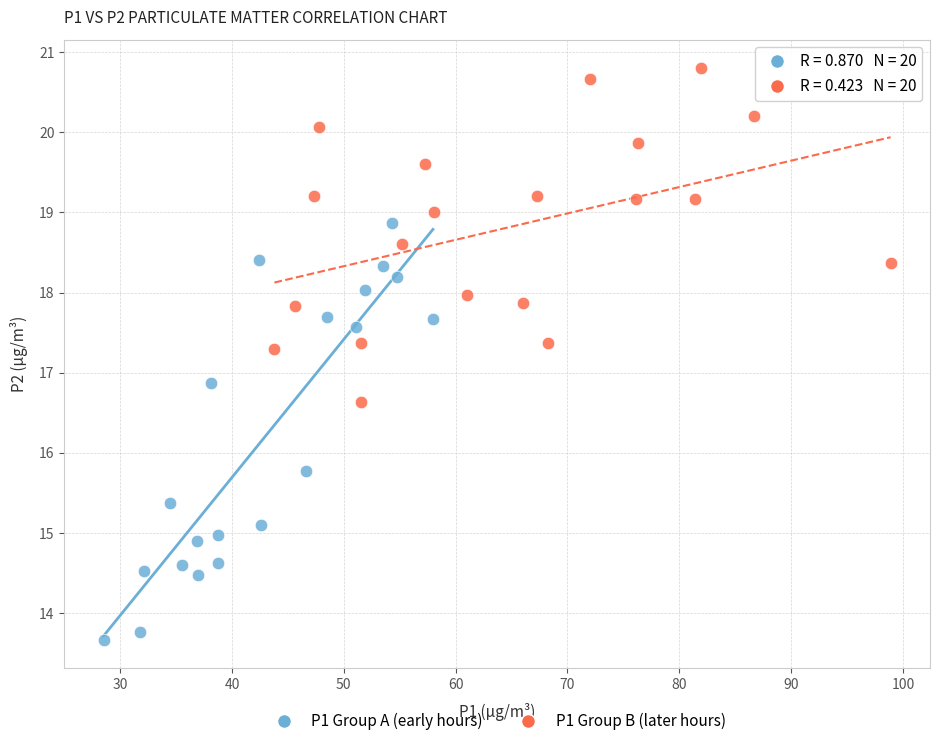

Which series contains the highest Y value?

P1 Group B (later hours)